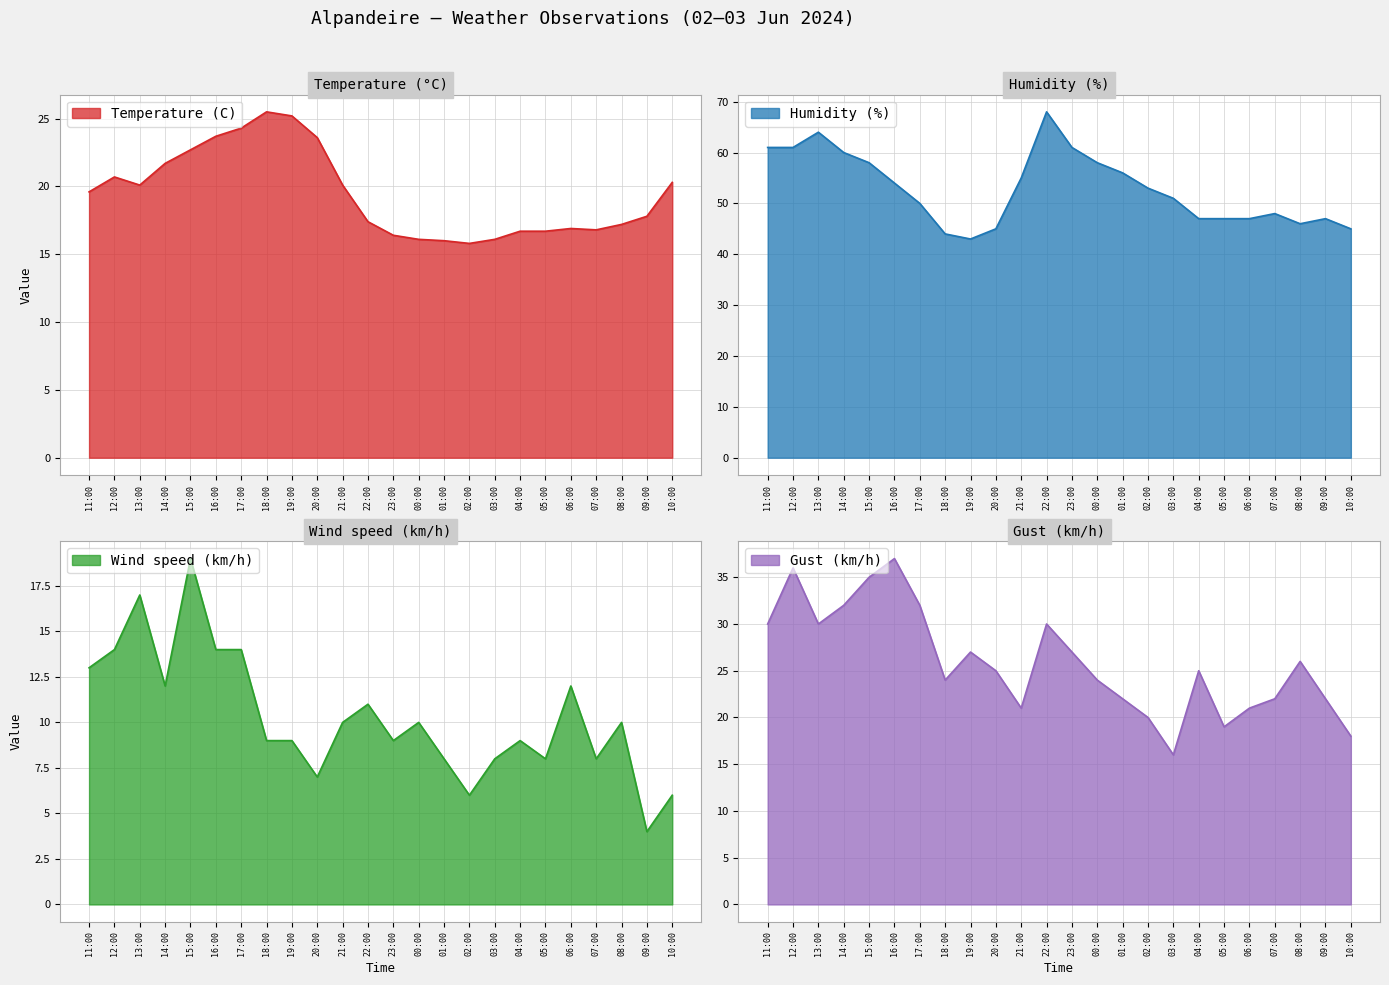

At which category is the sum across all series the highest?

15:00